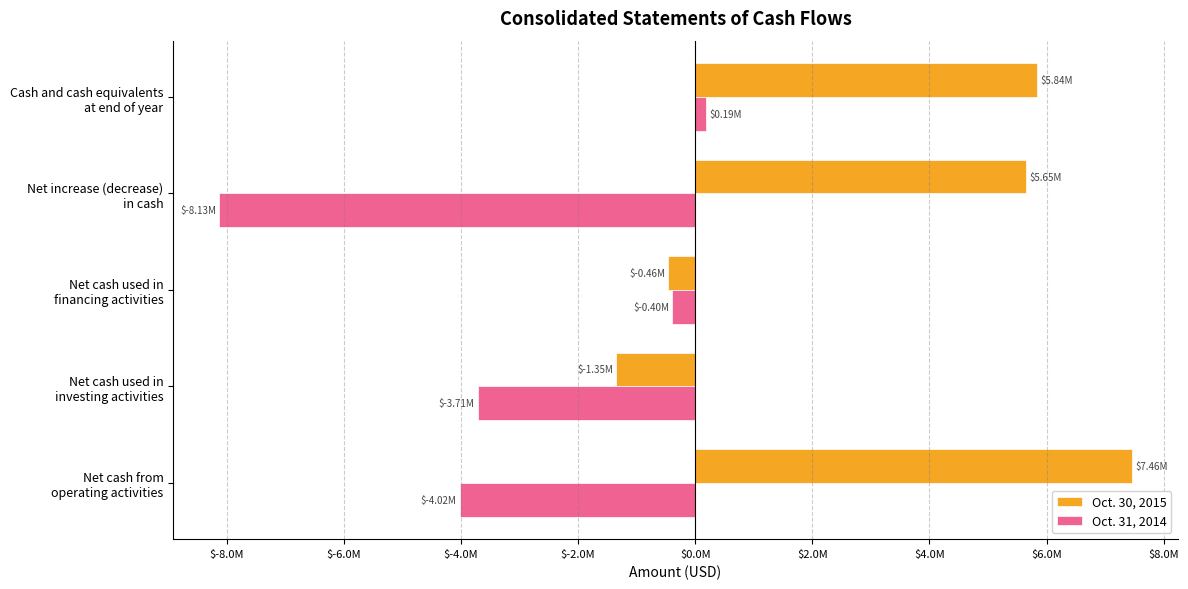

List the series in order of their peak value, highest first.

Oct. 30, 2015, Oct. 31, 2014